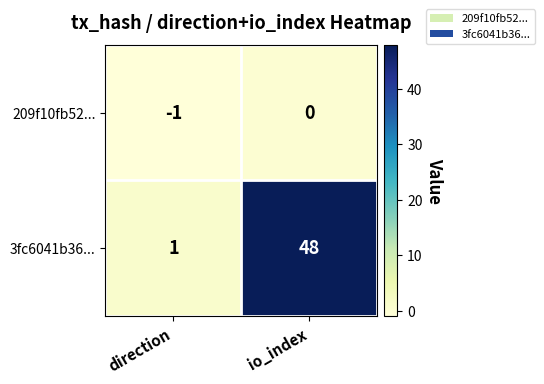

Is the value of 3fc6041b36... at direction greater than the value of 209f10fb52... at direction?

Yes